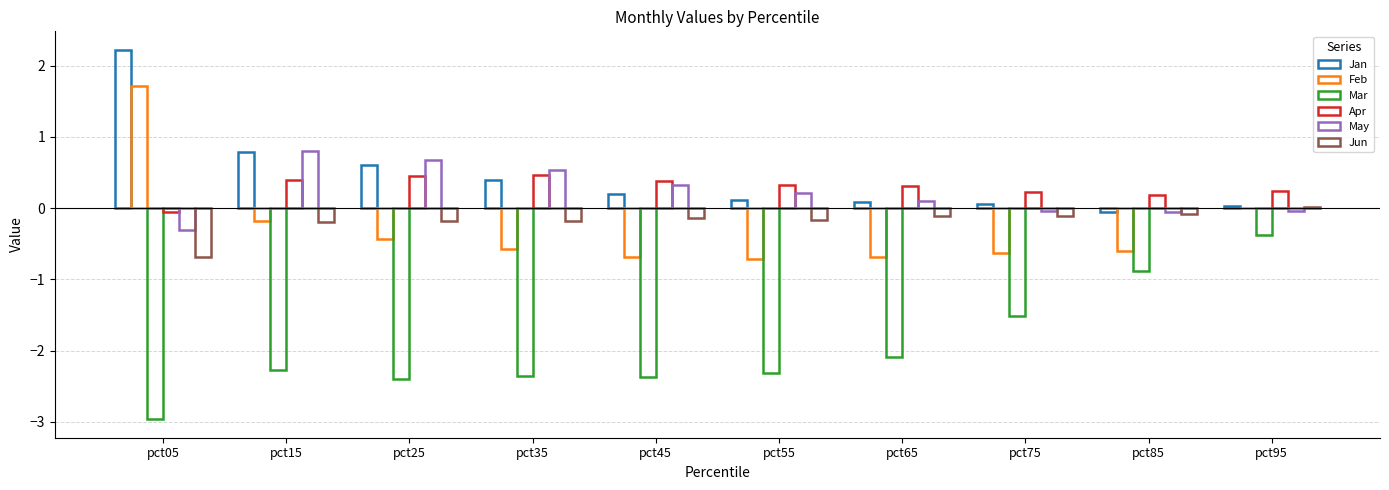

What is the maximum value shown in the chart?

2.2